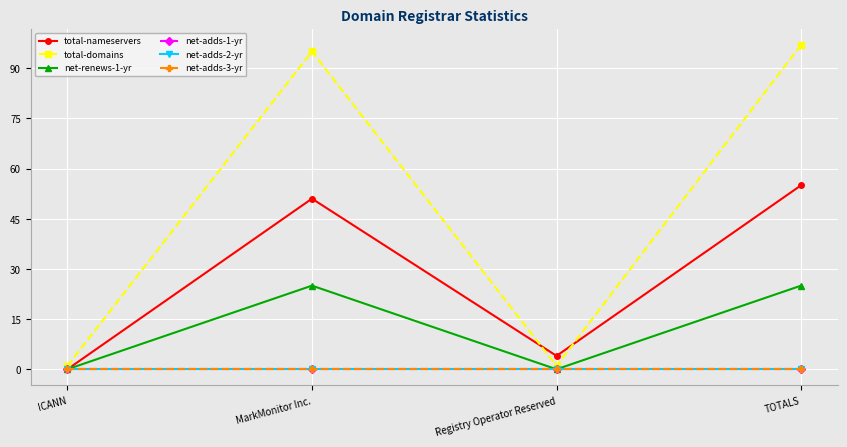

Which series has the largest total across all categories?

total-domains